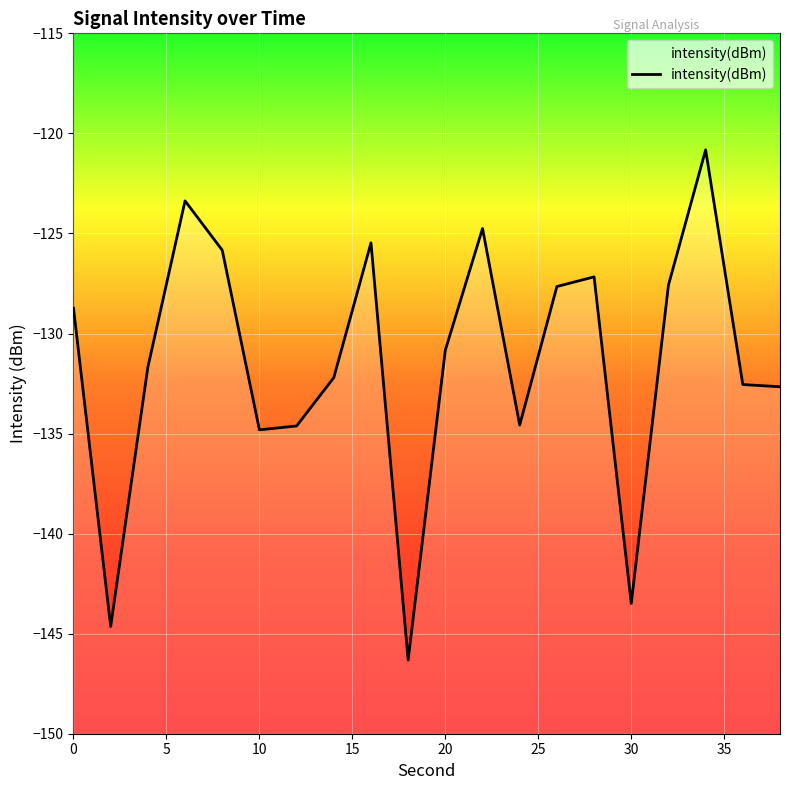

Where is the first local maximum?

6